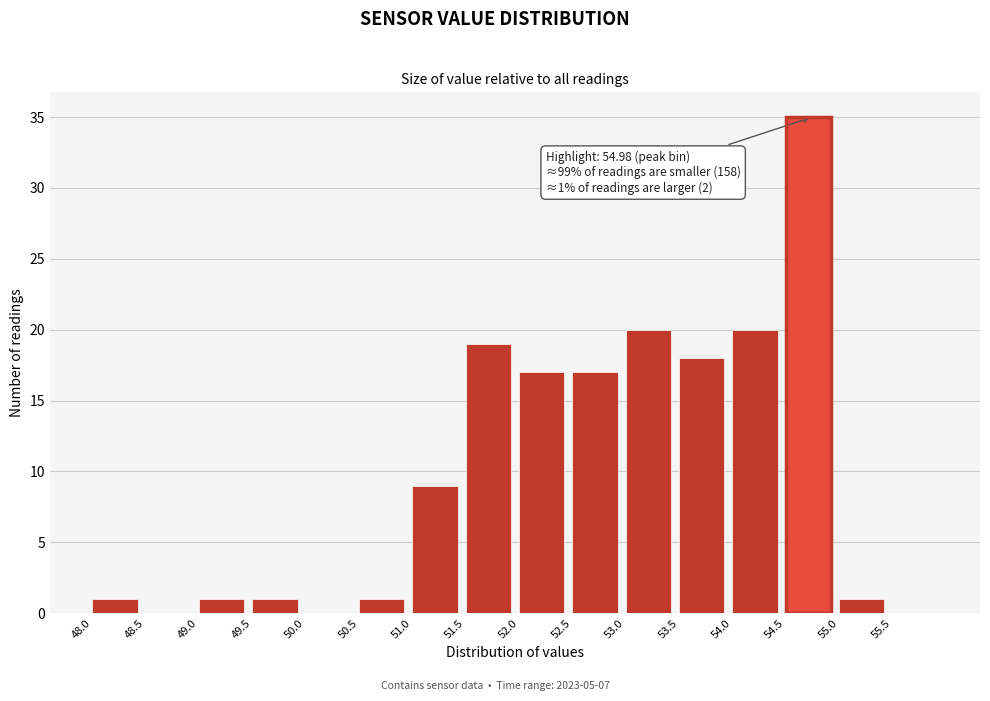

Which range on the x-axis has the tallest bar?

54.5 to 55.0